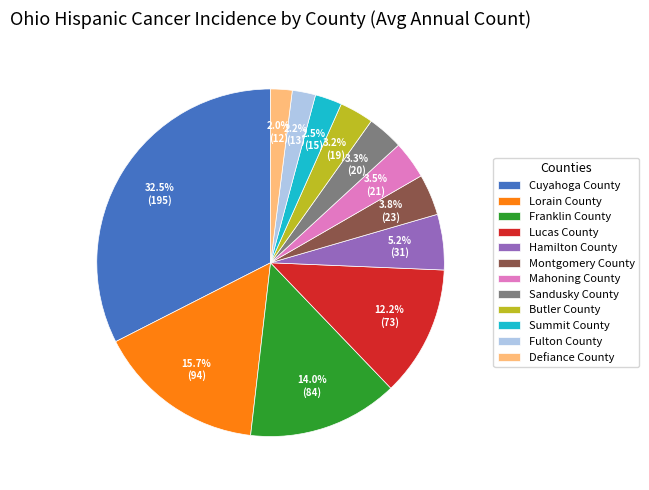

Is it true that Fulton County is 2% of the pie?

True